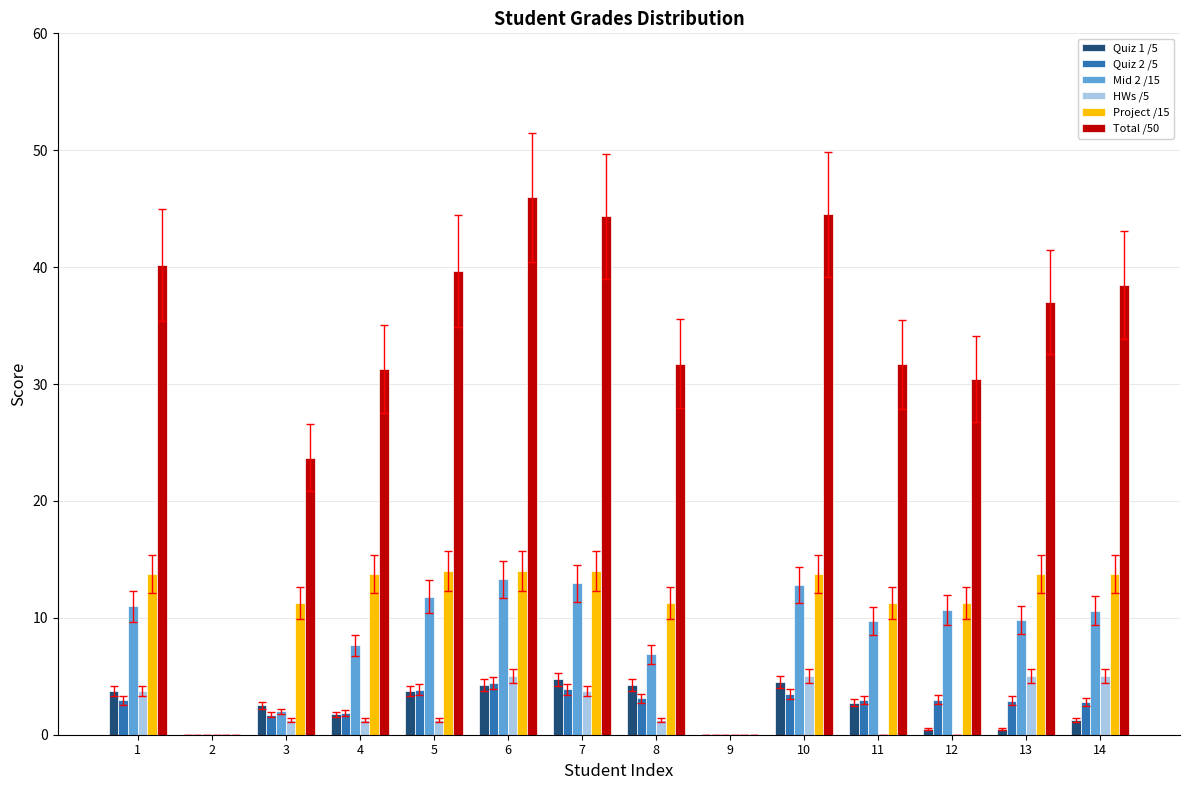

What is the total value across all series at 10?

84.1